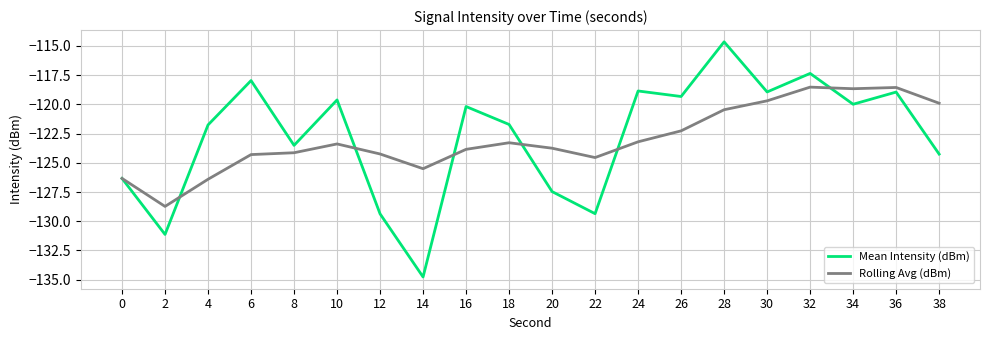

What are all the series names shown in the legend?

Mean Intensity (dBm), Rolling Avg (dBm)